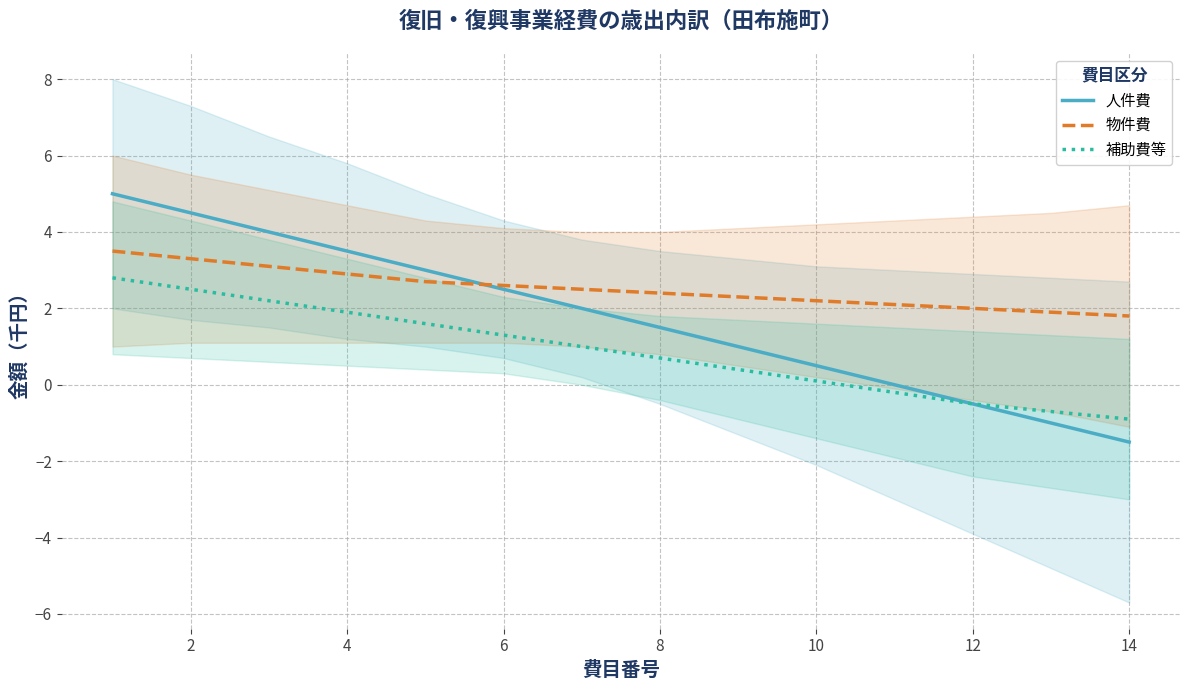

At how many categories does at least one series exceed 2?

11